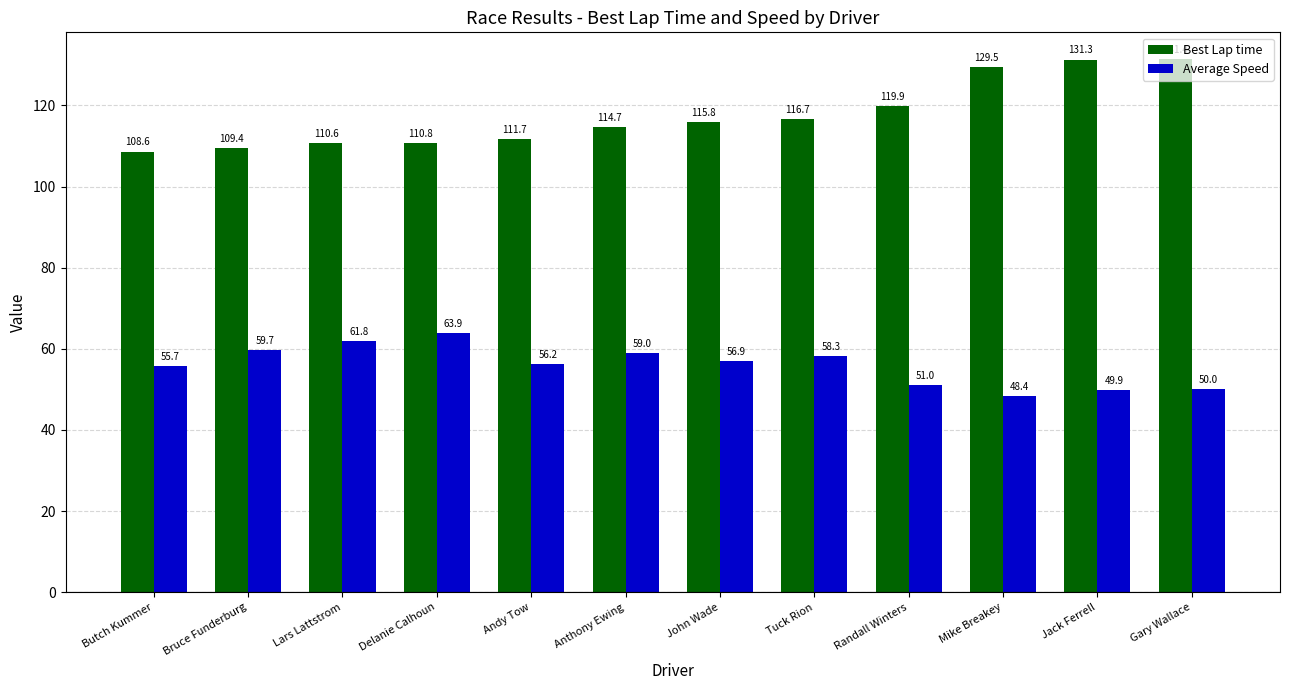

What is the difference between the highest and lowest values at Anthony Ewing?

55.7